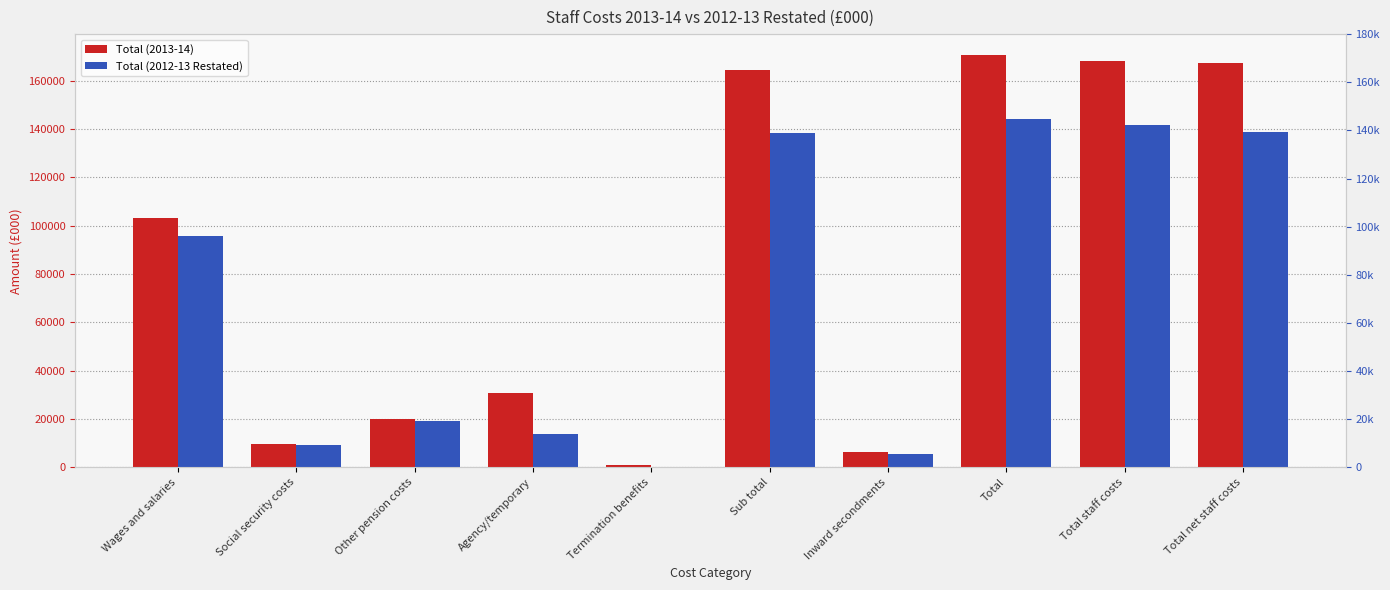

How many series are shown in this chart?

2